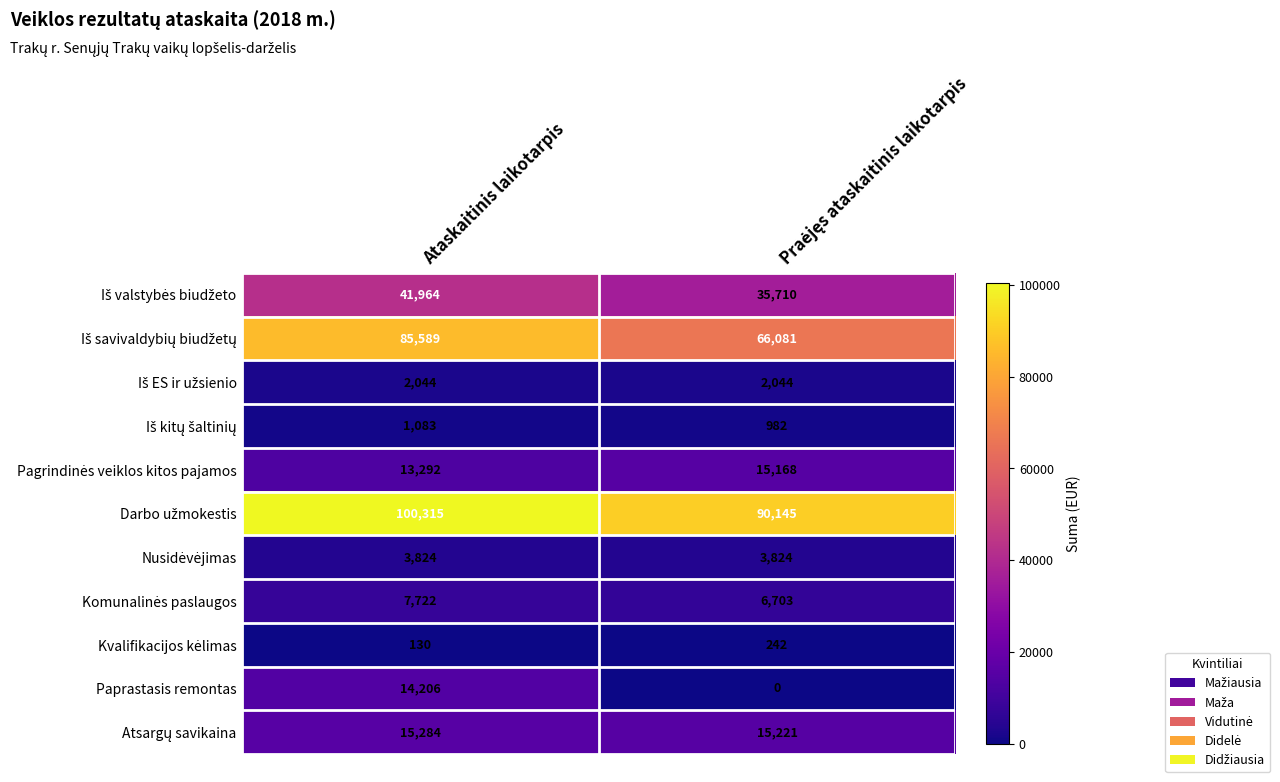

What is the difference between the highest and lowest values at Ataskaitinis laikotarpis?

100185